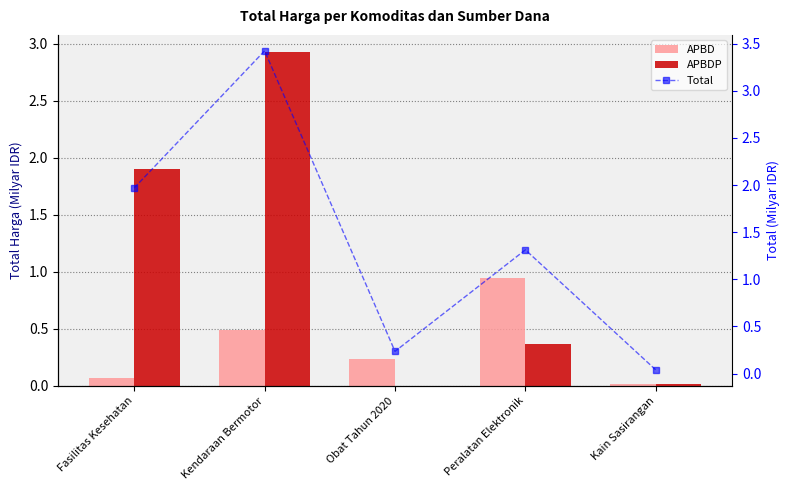

Which series has the largest range (max minus min)?

Total